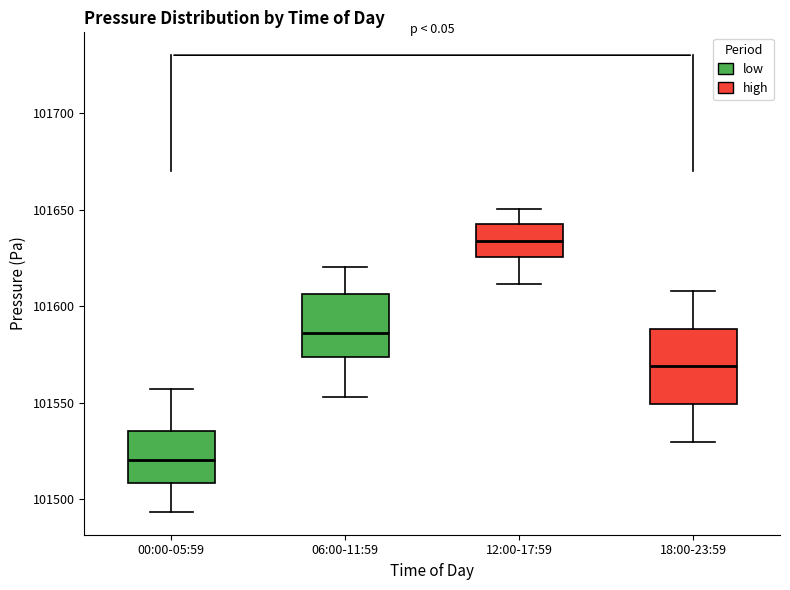

Reading left to right, transcribe this box plot: for each box, give where its median line is, the range the box spans, and where its two whiskers end, as read against the y-axis. The values are not printed on the chart, so give them approximately, as read against the axis.

00:00-05:59: median 101520, box 101510 to 101535, whiskers 101495 to 101555
06:00-11:59: median 101585, box 101575 to 101605, whiskers 101555 to 101620
12:00-17:59: median 101635, box 101625 to 101640, whiskers 101610 to 101650
18:00-23:59: median 101570, box 101550 to 101590, whiskers 101530 to 101610